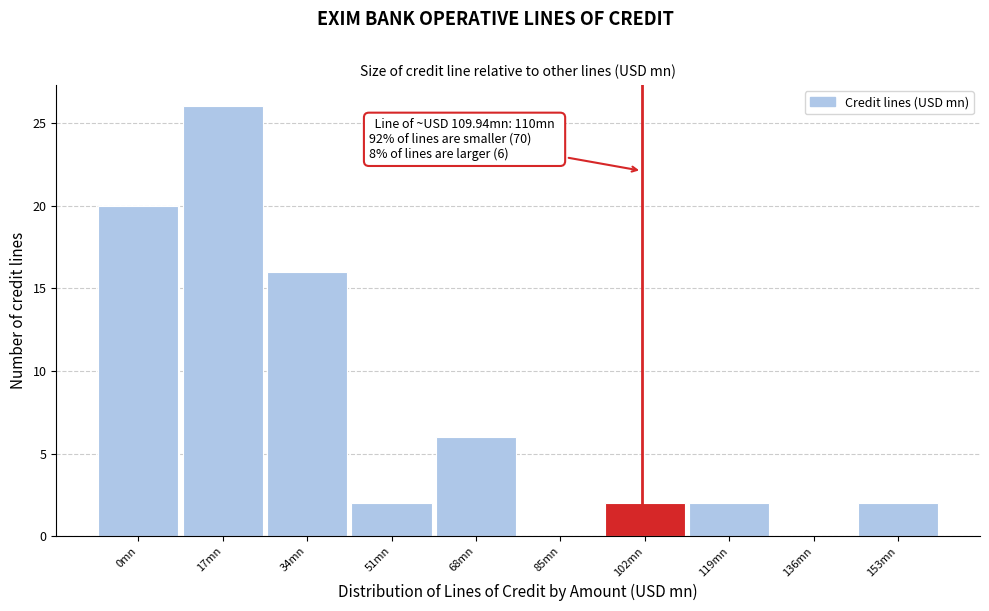

Reading left to right, extract all data points from this chart.

0mn=20	17mn=26	34mn=16	51mn=2	68mn=6	85mn=0	102mn=2	119mn=2	136mn=0	153mn=2